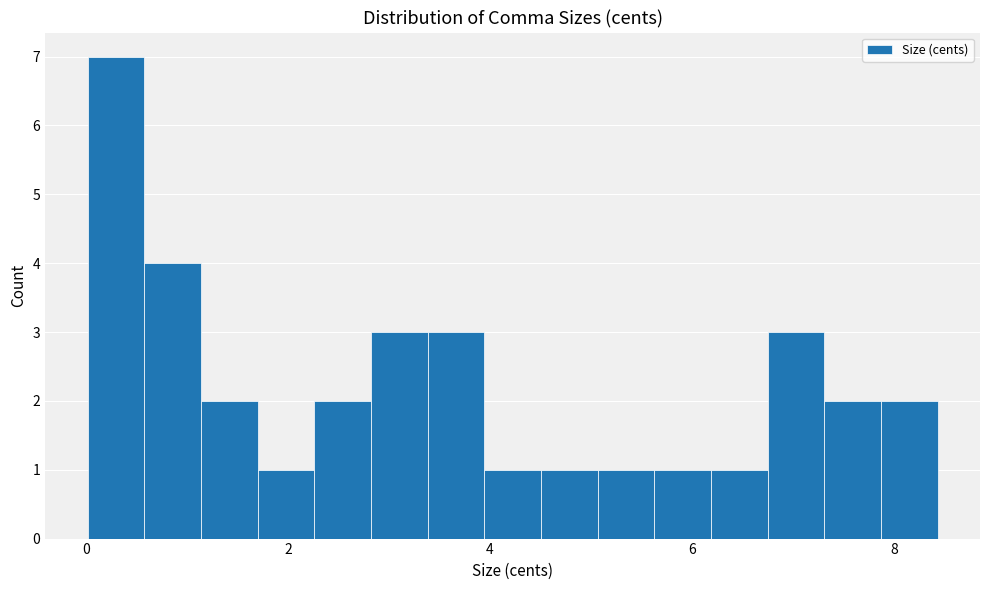

Around what value on the x-axis is the tallest bar? Give the approximate position of its centre, as read against the axis.

0.2